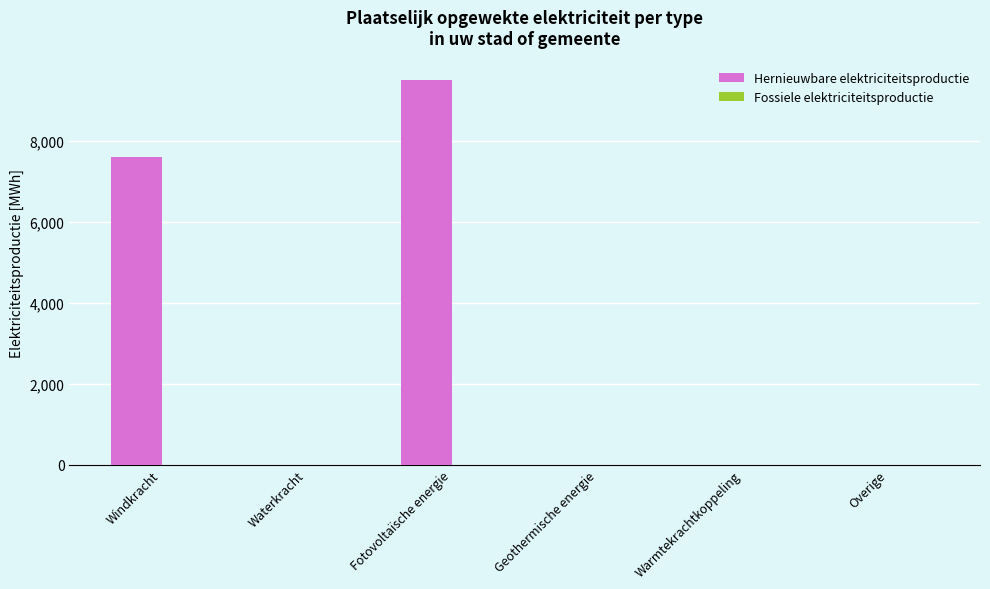

What is the sum of all values?

17132.0